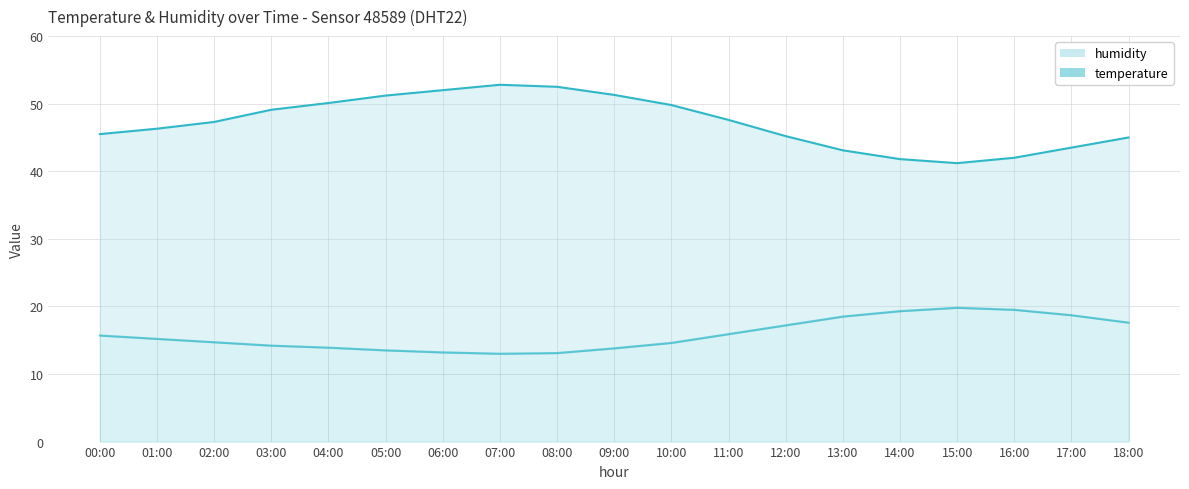

At which category does temperature_line reach its first local peak?

15:00